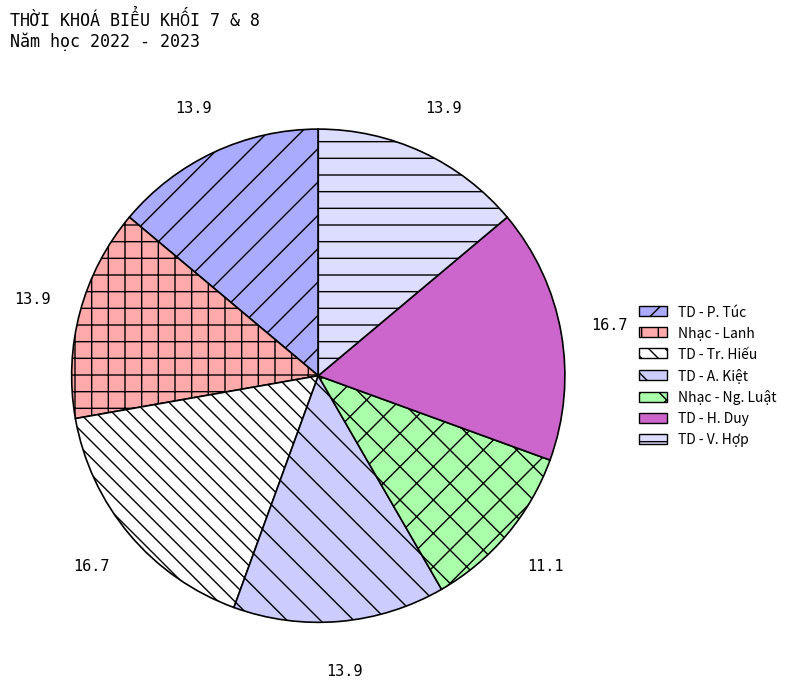

Which slice is the largest?

TD - Tr. Hiếu